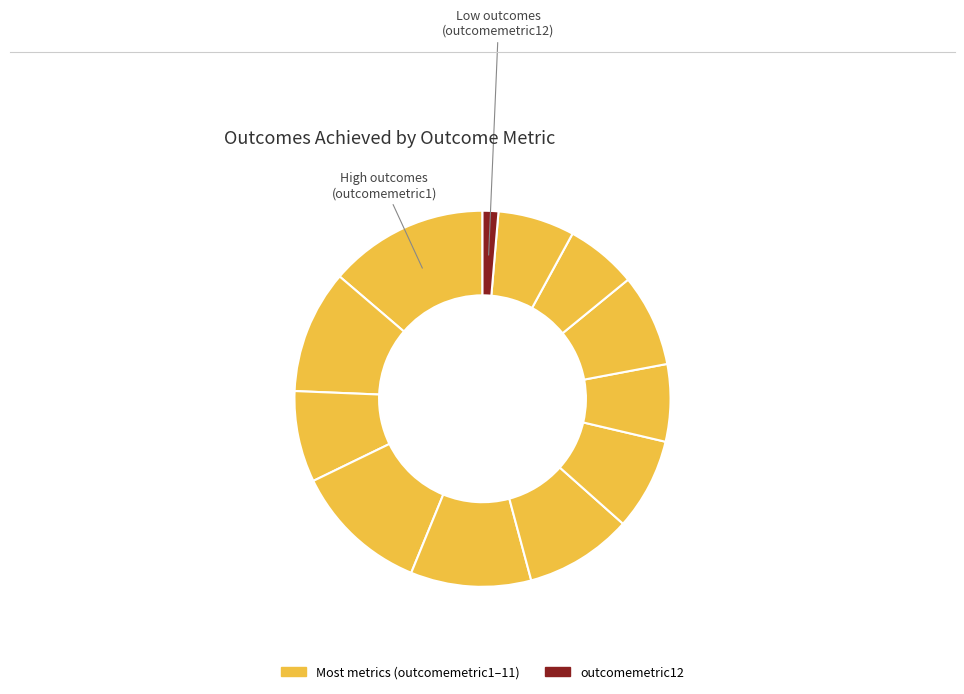

How many segments does this pie chart have?

12